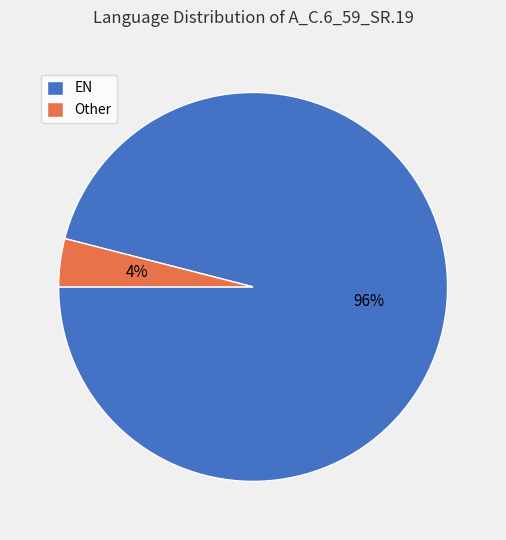

Count the number of slices in the pie.

2